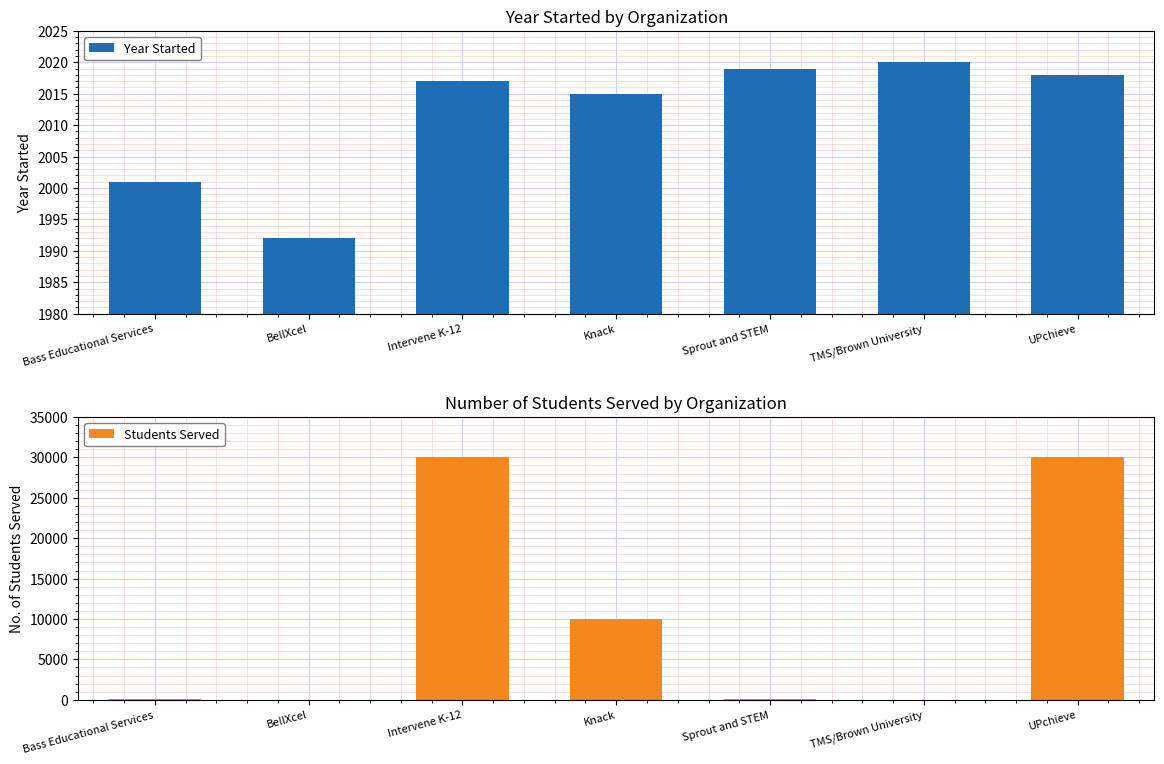

What is the difference between the maximum and minimum values in the Year Started series?

28